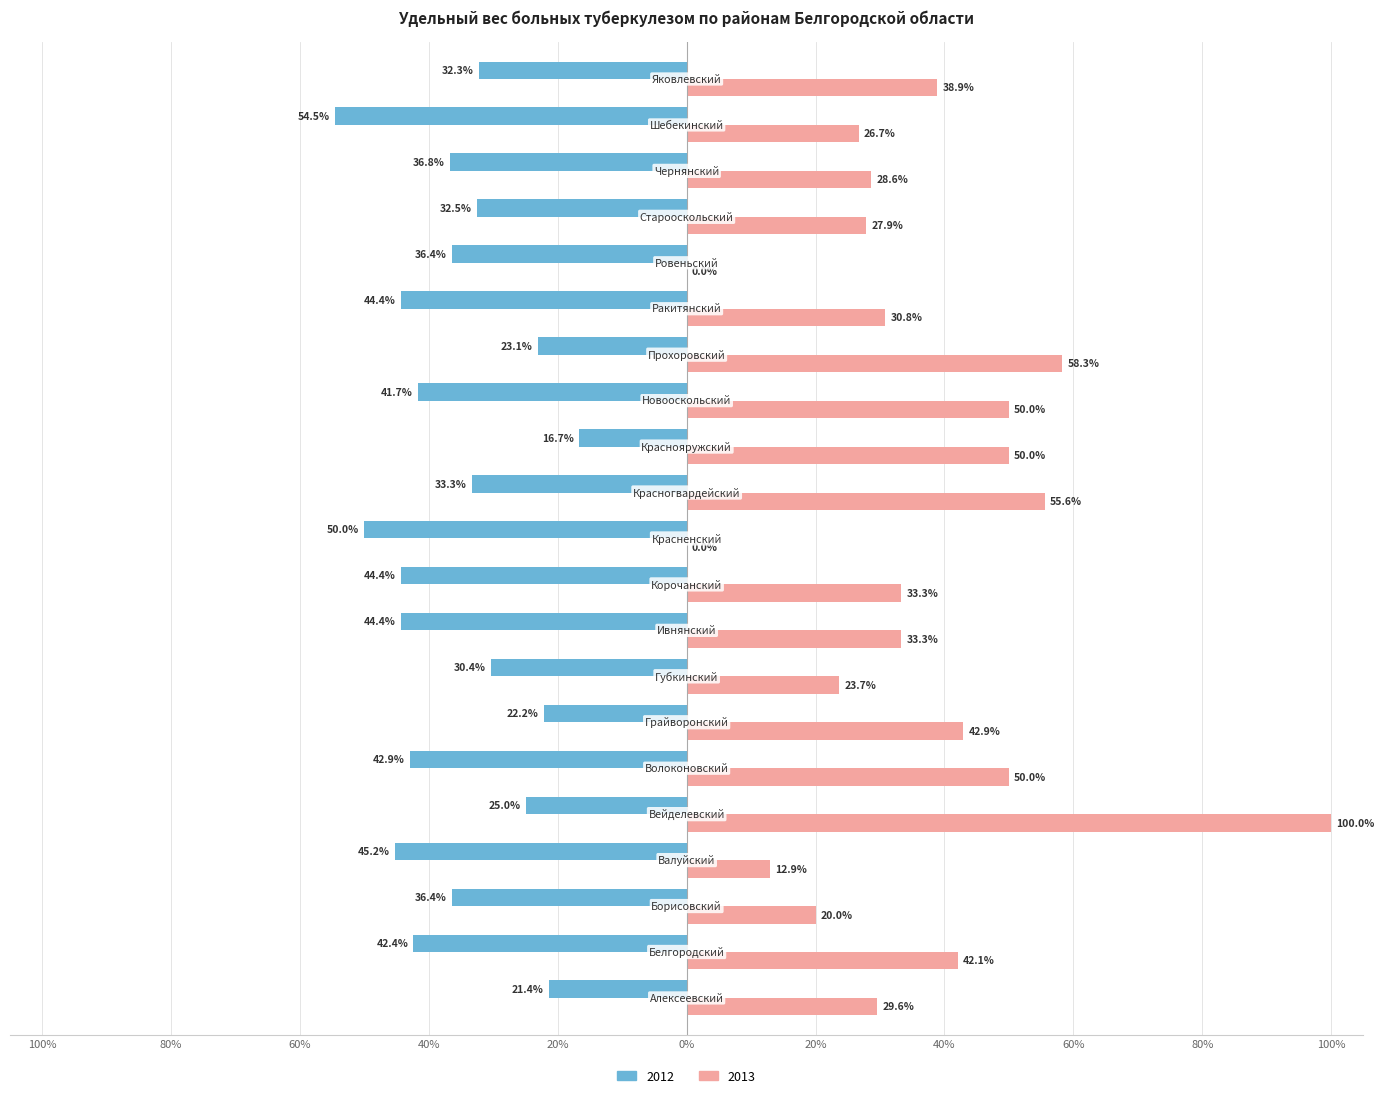

What are all the series names shown in the legend?

2012, 2013